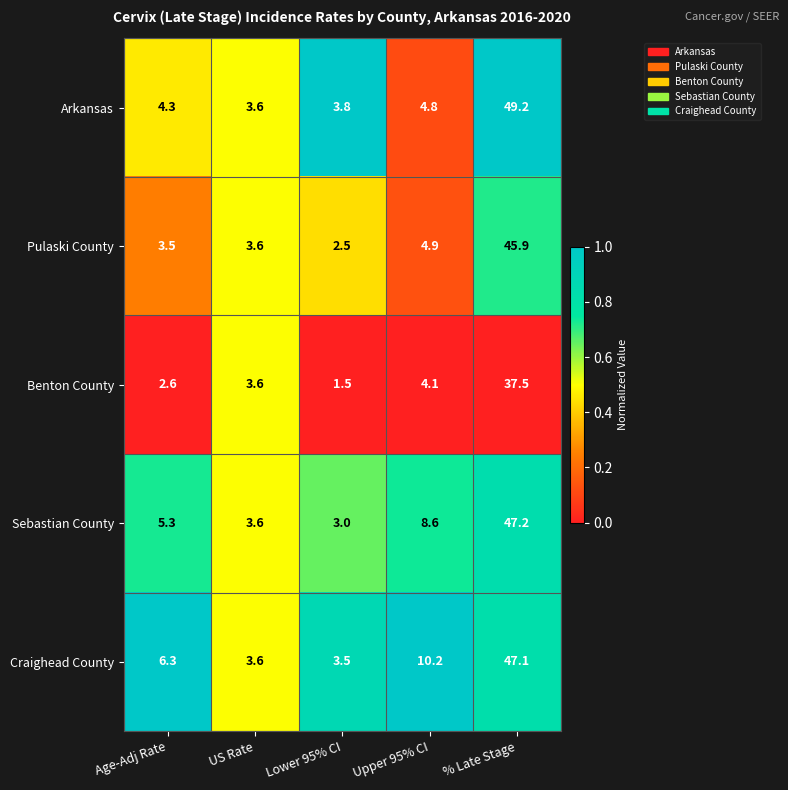

Where does the Sebastian County series first go above 5?

Age-Adj Rate